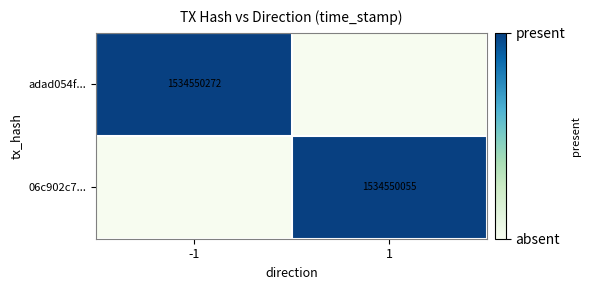

The value of 06c902c7... at 1 is 2690599085. True or false?

False